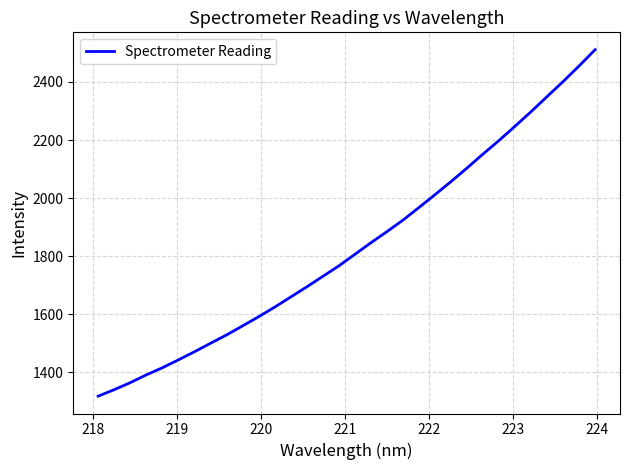

What is the difference between the maximum and minimum values?

1193.8